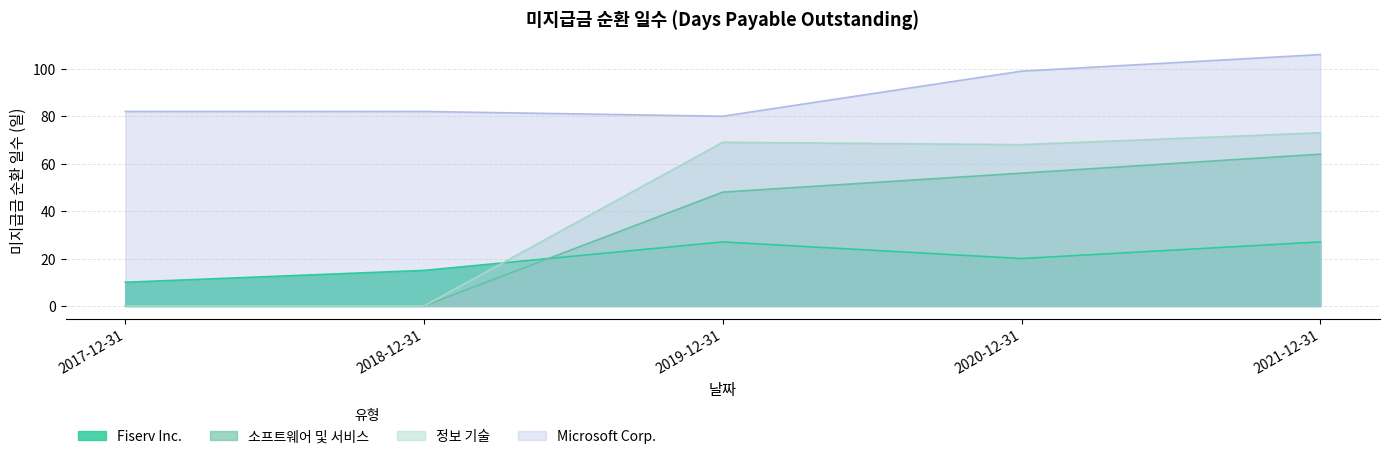

What position from the left is 2020-12-31?

4